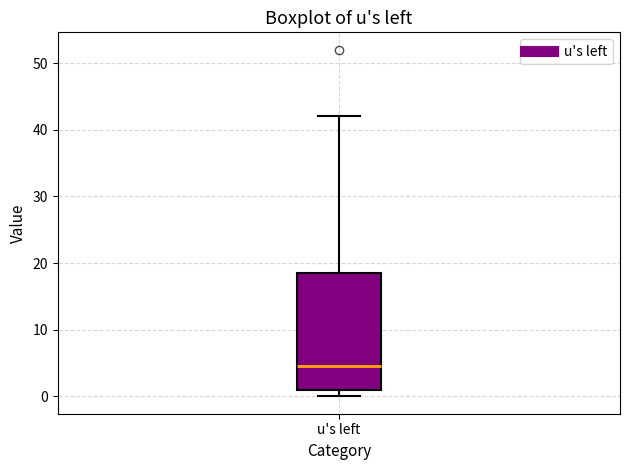

Transcribe this box plot: give where the median line is, the range the box spans, and where the two whiskers end, as read against the y-axis. The values are not printed on the chart, so give them approximately, as read against the axis.

median 5, box 1 to 19, whiskers 0 to 42